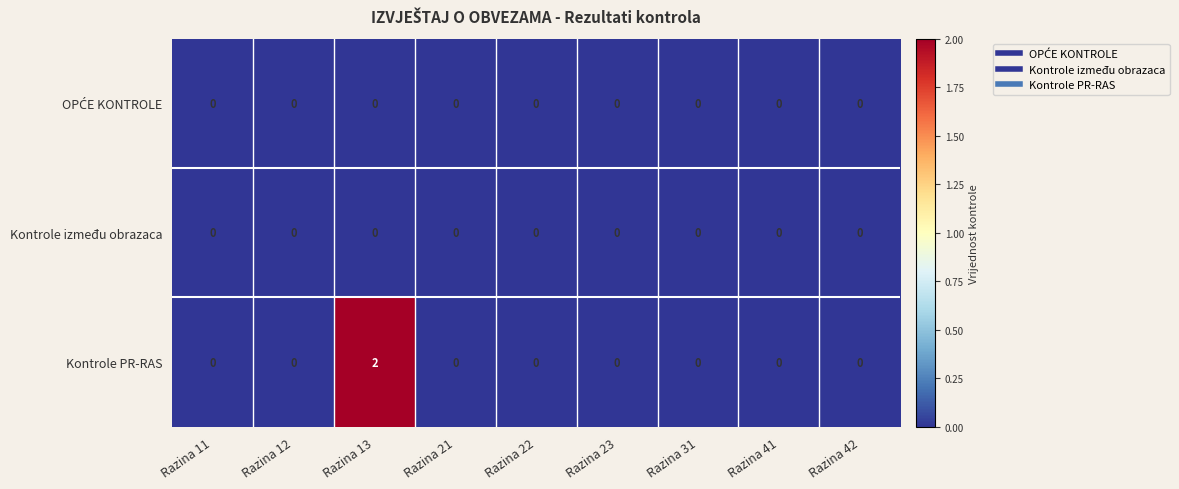

At which category does the chart reach its peak across all series?

Razina 13